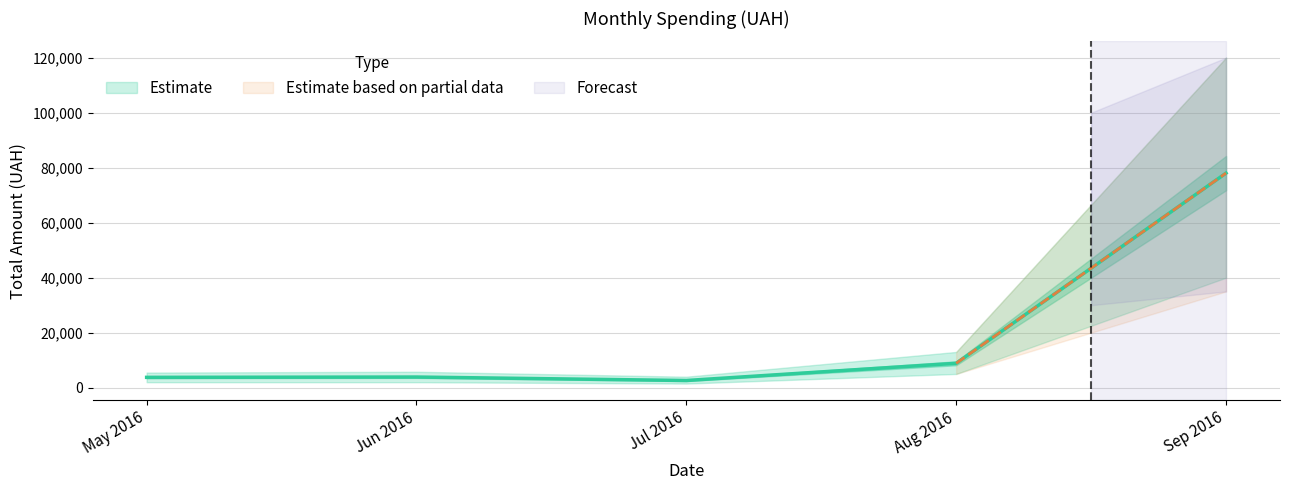

What is the label of the 4th point from the left?

Aug 2016